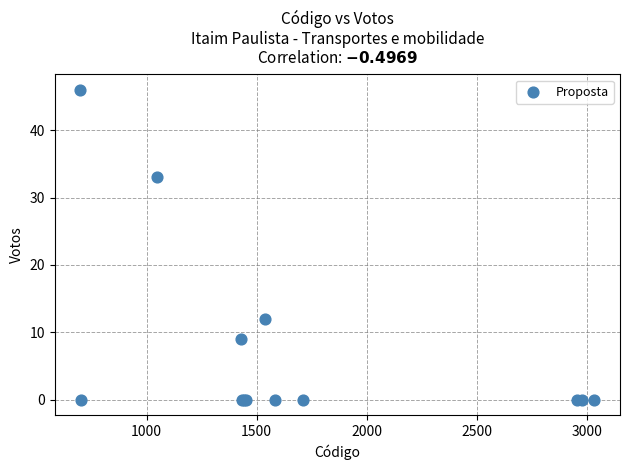

What Y value in the scatter plot is closest to 23?

33